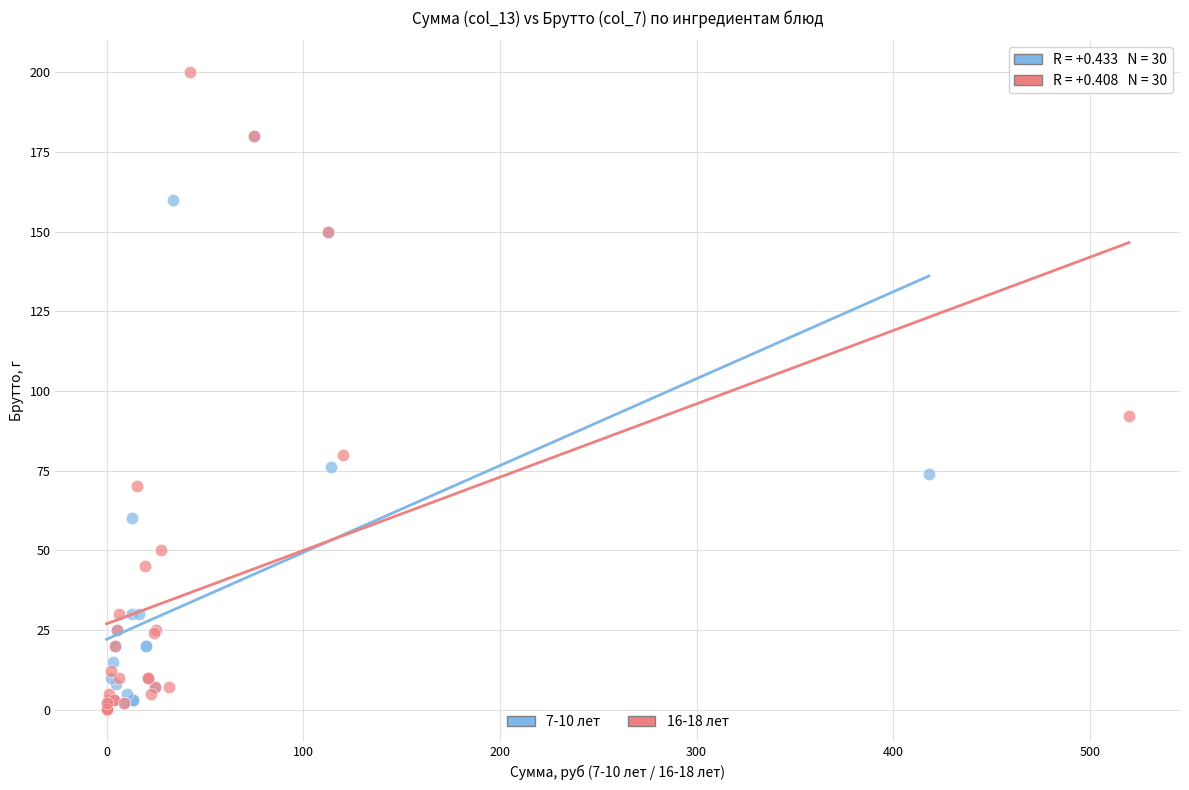

Which series reaches the maximum Y coordinate?

16-18 лет